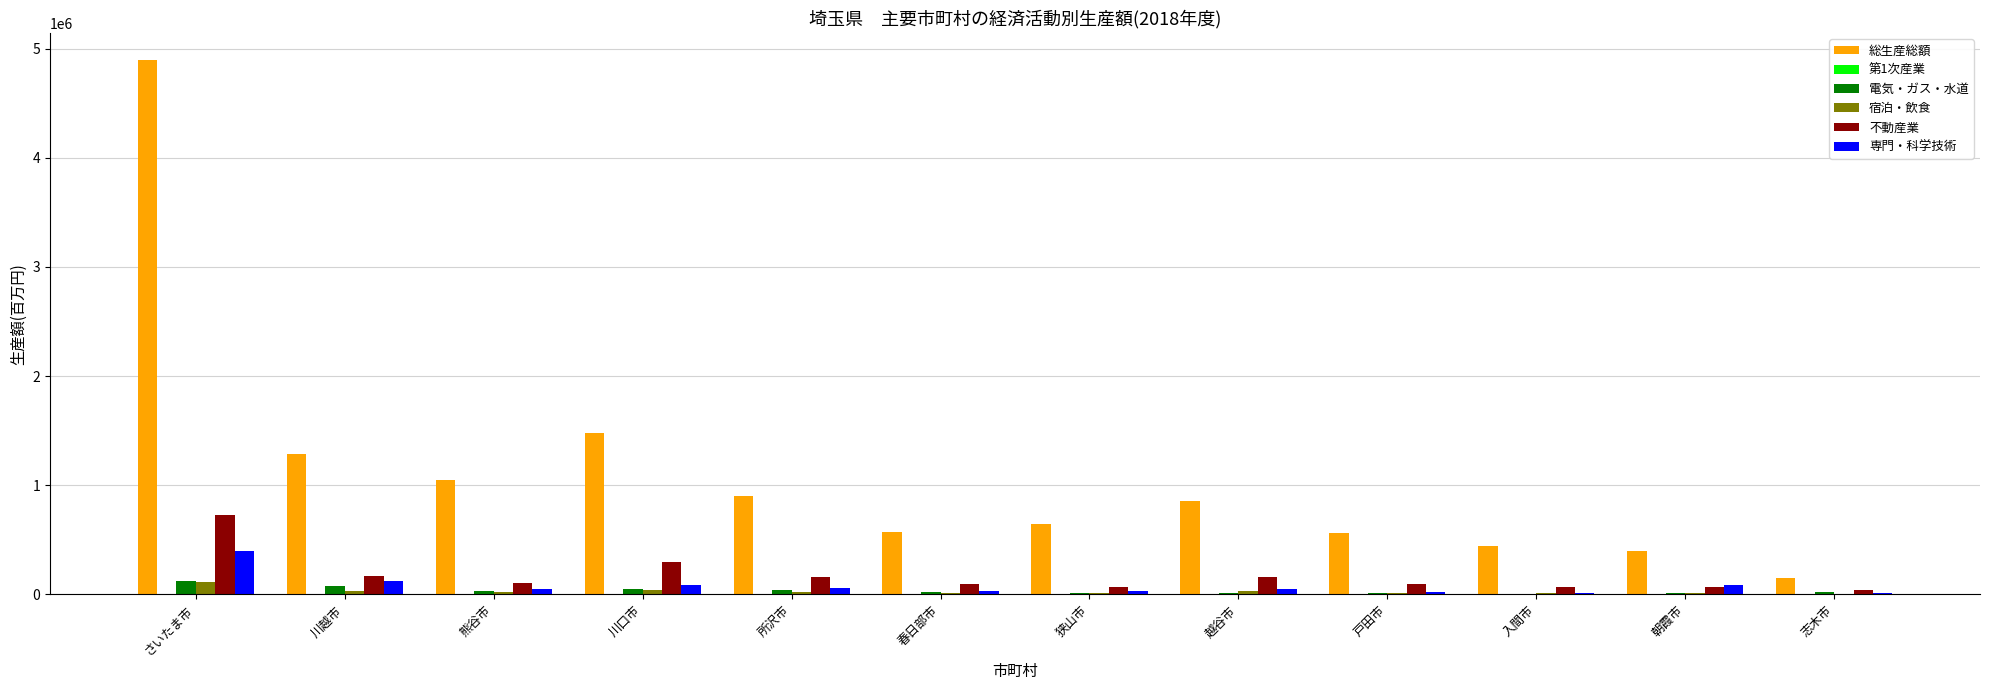

What is the sum of all 総生産総額 values?

13235167